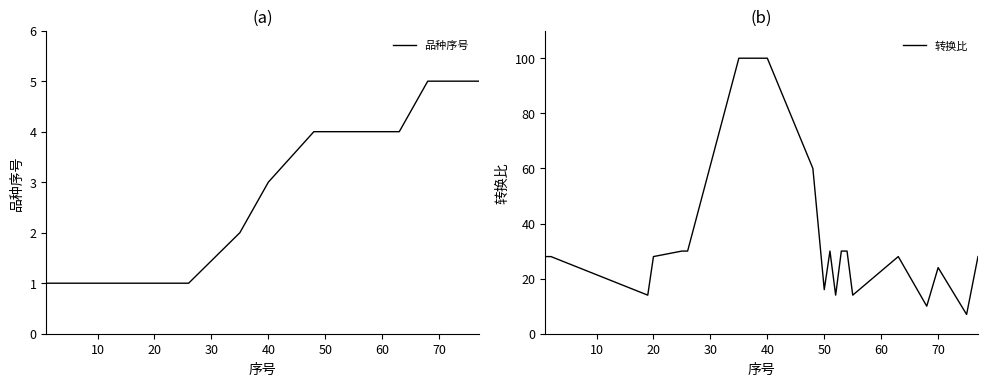

Does the chart display data point markers on the line(s)?

No